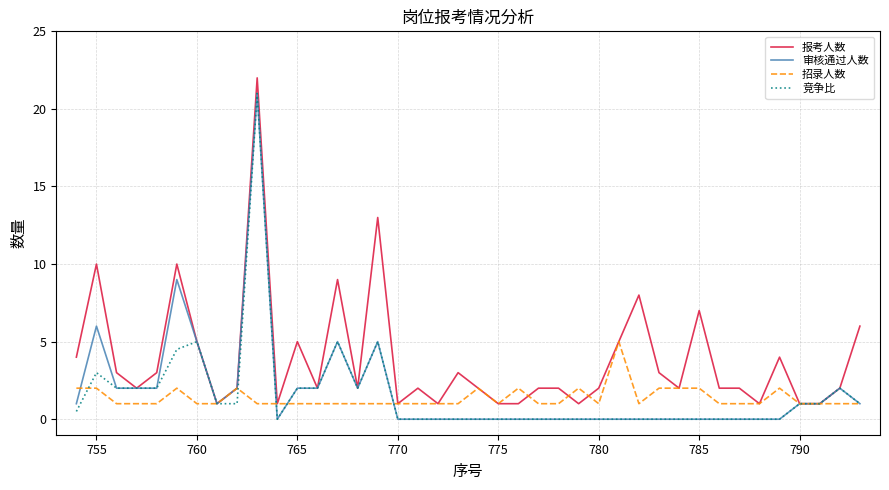

Reading left to right, transcribe all the data shown in this chart.

报考人数: 4.0	10.0	3.0	2.0	3.0	10.0	5.0	1.0	2.0	22.0	1.0	5.0	2.0	9.0	2.0	13.0	1.0	2.0	1.0	3.0	2.0	1.0	1.0	2.0	2.0	1.0	2.0	5.0	8.0	3.0	2.0	7.0	2.0	2.0	1.0	4.0	1.0	1.0	2.0	6.0
审核通过人数: 1.0	6.0	2.0	2.0	2.0	9.0	5.0	1.0	2.0	21.0	0.0	2.0	2.0	5.0	2.0	5.0	0.0	0.0	0.0	0.0	0.0	0.0	0.0	0.0	0.0	0.0	0.0	0.0	0.0	0.0	0.0	0.0	0.0	0.0	0.0	0.0	1.0	1.0	2.0	1.0
招录人数: 2.0	2.0	1.0	1.0	1.0	2.0	1.0	1.0	2.0	1.0	1.0	1.0	1.0	1.0	1.0	1.0	1.0	1.0	1.0	1.0	2.0	1.0	2.0	1.0	1.0	2.0	1.0	5.0	1.0	2.0	2.0	2.0	1.0	1.0	1.0	2.0	1.0	1.0	1.0	1.0
竞争比: 0.5	3.0	2.0	2.0	2.0	4.5	5.0	1.0	1.0	21.0	0.0	2.0	2.0	5.0	2.0	5.0	0.0	0.0	0.0	0.0	0.0	0.0	0.0	0.0	0.0	0.0	0.0	0.0	0.0	0.0	0.0	0.0	0.0	0.0	0.0	0.0	1.0	1.0	2.0	1.0